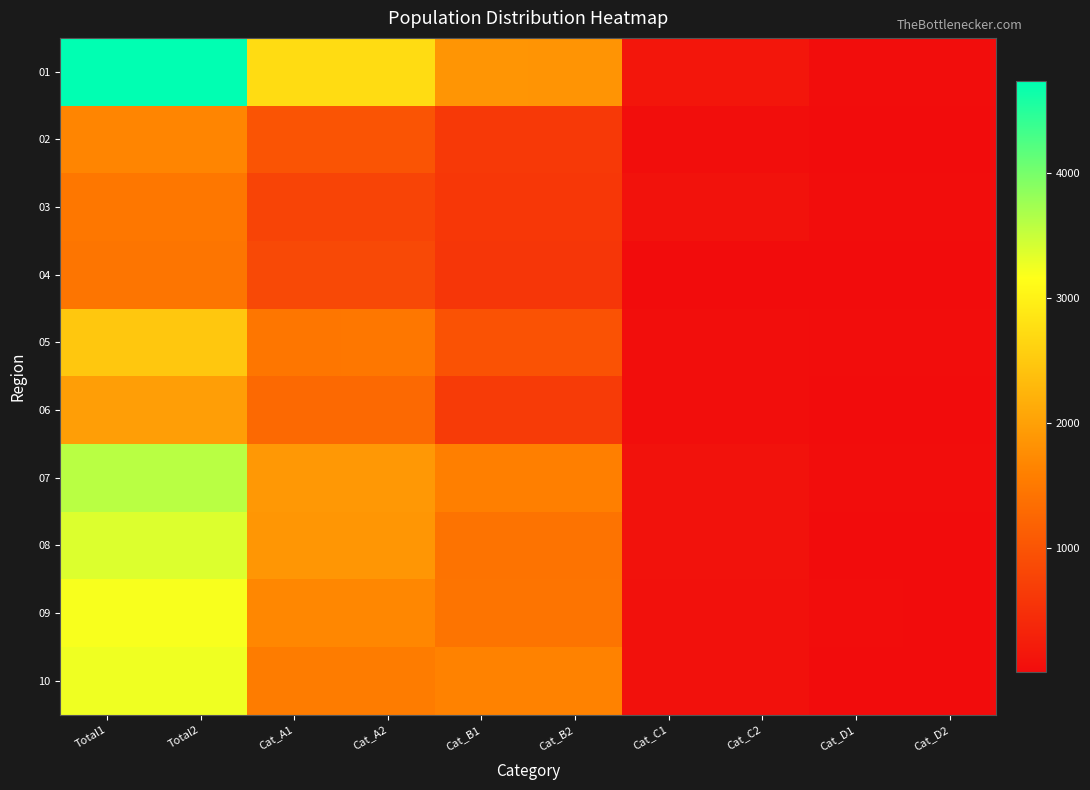

Which series has the widest spread of values?

01